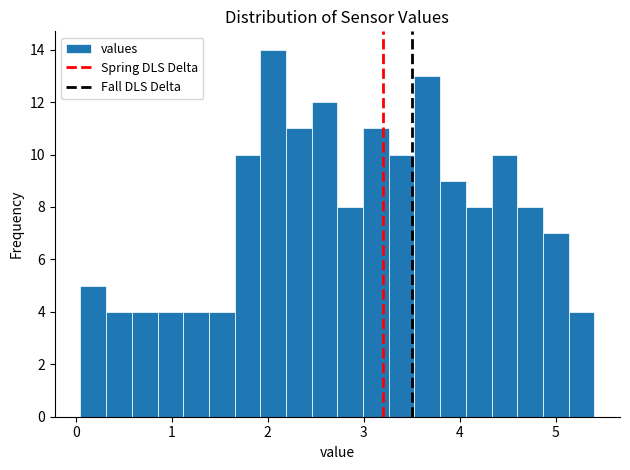

Read against the x-axis, roughly where is the centre of the tallest bar?

2.1